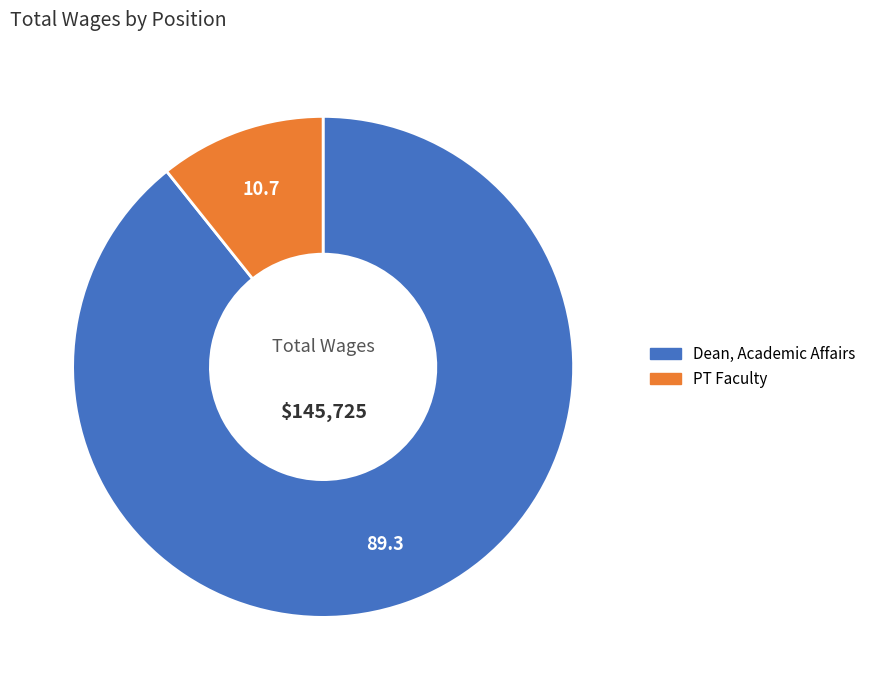

Is the sum of PT Faculty and Dean, Academic Affairs greater than half?

Yes